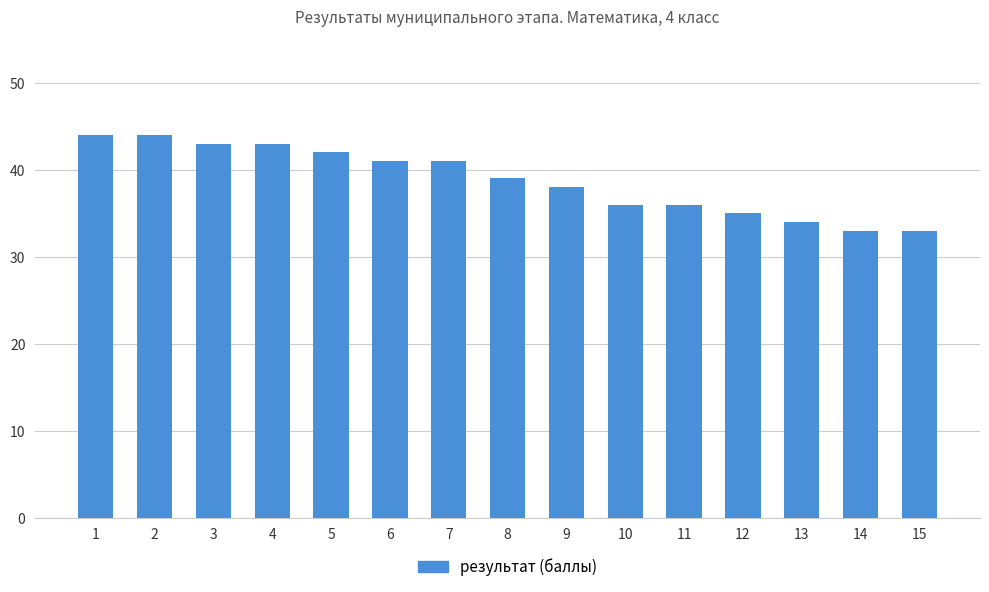

Reading left to right, list all the values displayed in this chart.

44	44	43	43	42	41	41	39	38	36	36	35	34	33	33